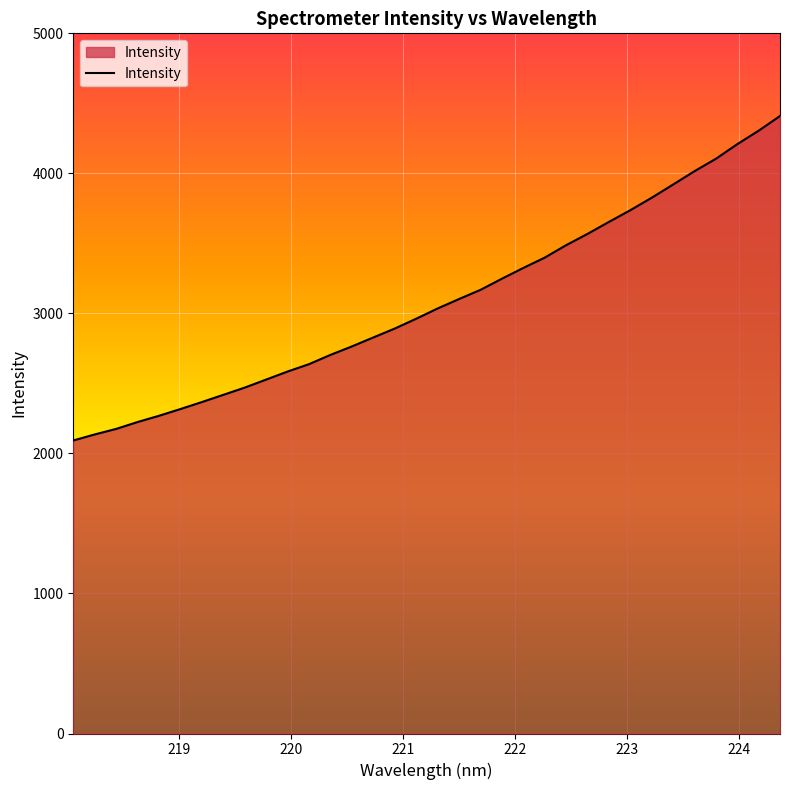

What is the smallest value displayed?

2092.6